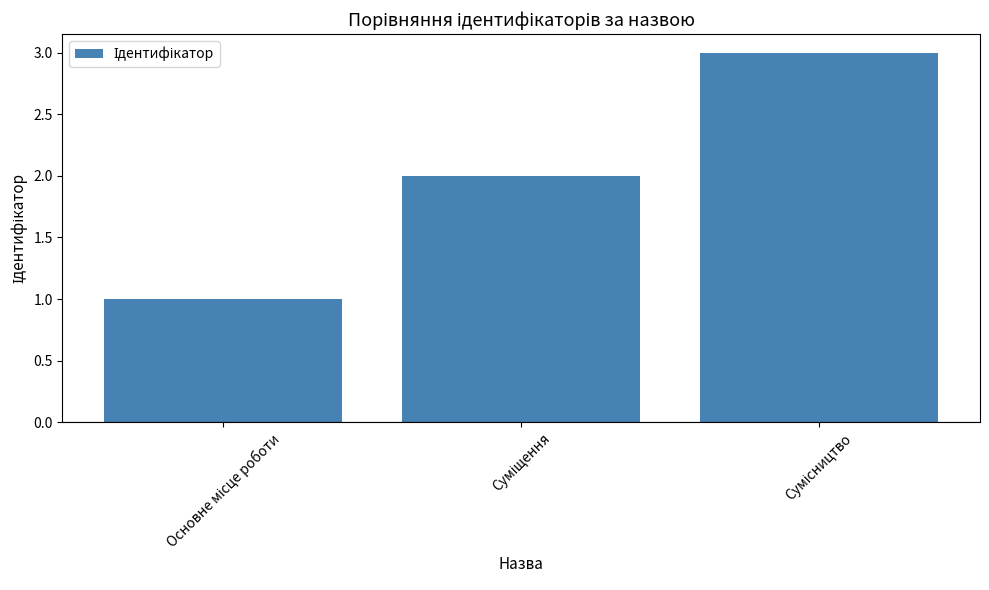

How many values are between 1 and 3?

3